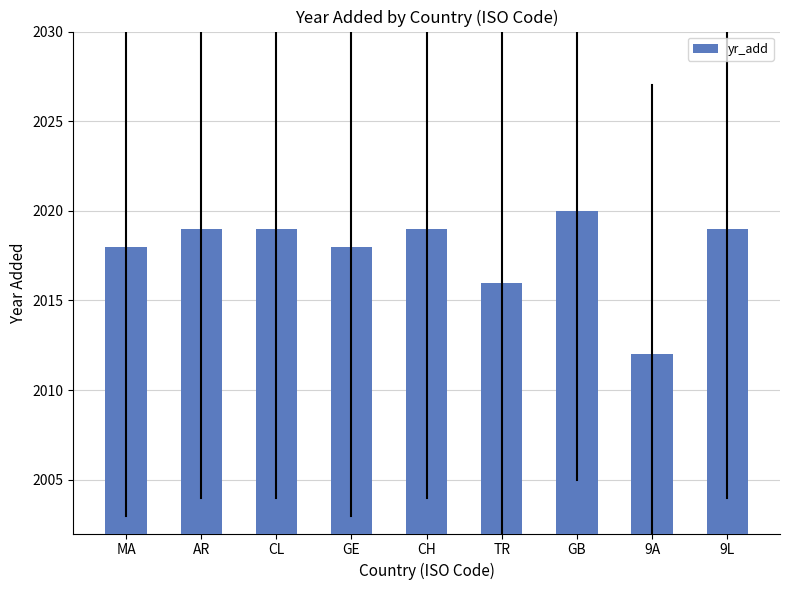

What is the value of the 4th bar from the left?

2018